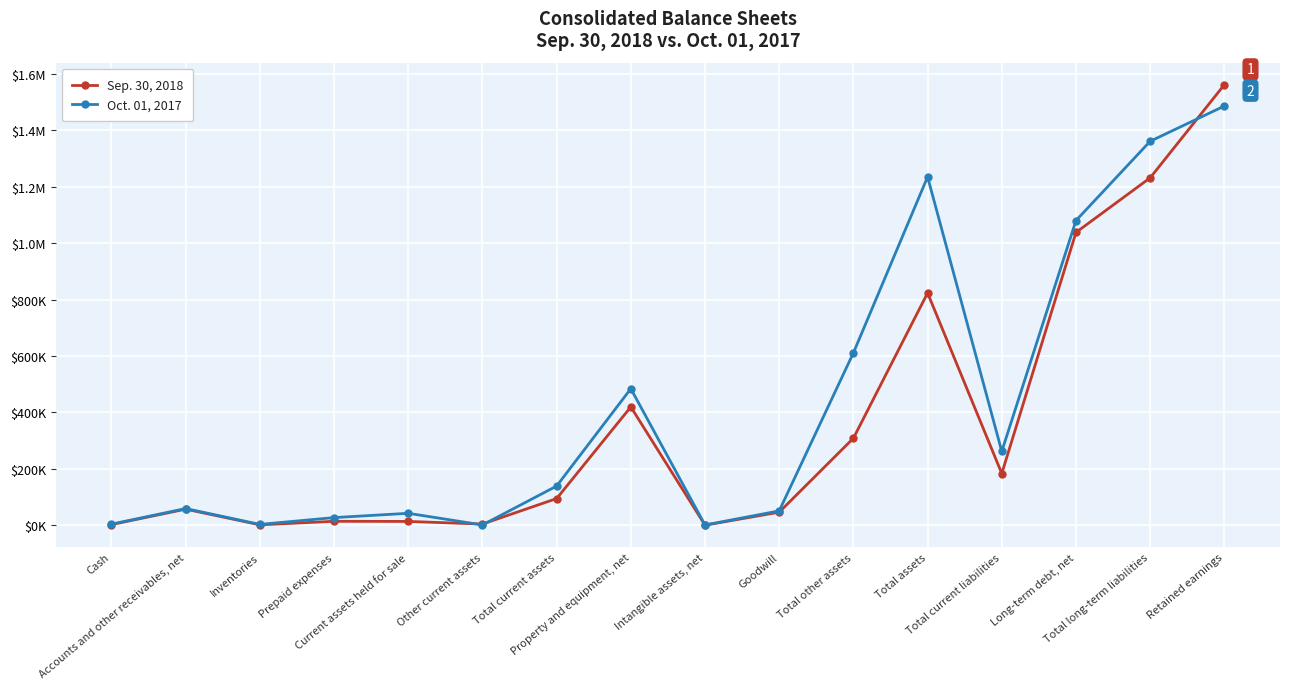

Reading right to left, list all the values displayed in this chart.

Sep. 30, 2018: Retained earnings=1561353	Total long-term liabilities=1231376	Long-term debt, net=1037927	Total current liabilities=183720	Total assets=823397	Total other assets=308755	Goodwill=46749	Intangible assets, net=600	Property and equipment, net=419669	Total current assets=94973	Other current assets=4598	Current assets held for sale=13947	Prepaid expenses=14443	Inventories=1858	Accounts and other receivables, net=57422	Cash=2705
Oct. 01, 2017: Retained earnings=1485820	Total long-term liabilities=1360885	Long-term debt, net=1079982	Total current liabilities=261990	Total assets=1234745	Total other assets=611191	Goodwill=51412	Intangible assets, net=1413	Property and equipment, net=484276	Total current assets=139278	Other current assets=1493	Current assets held for sale=42732	Prepaid expenses=27532	Inventories=3445	Accounts and other receivables, net=59609	Cash=4467